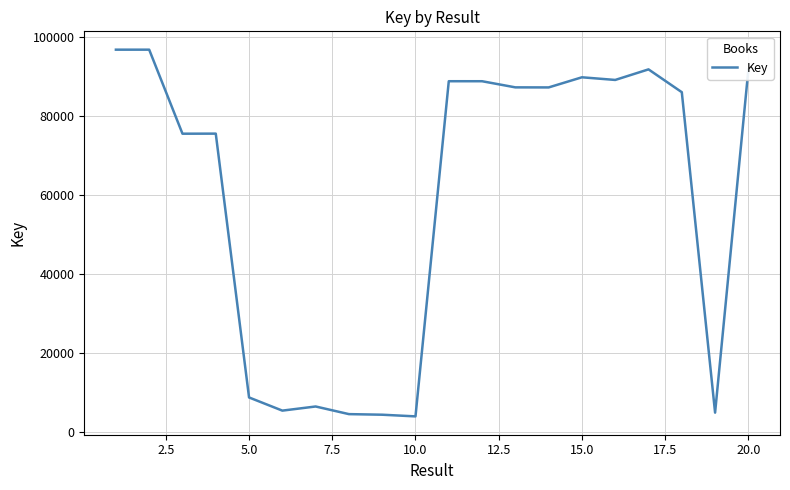

What is the smallest value displayed?

4009